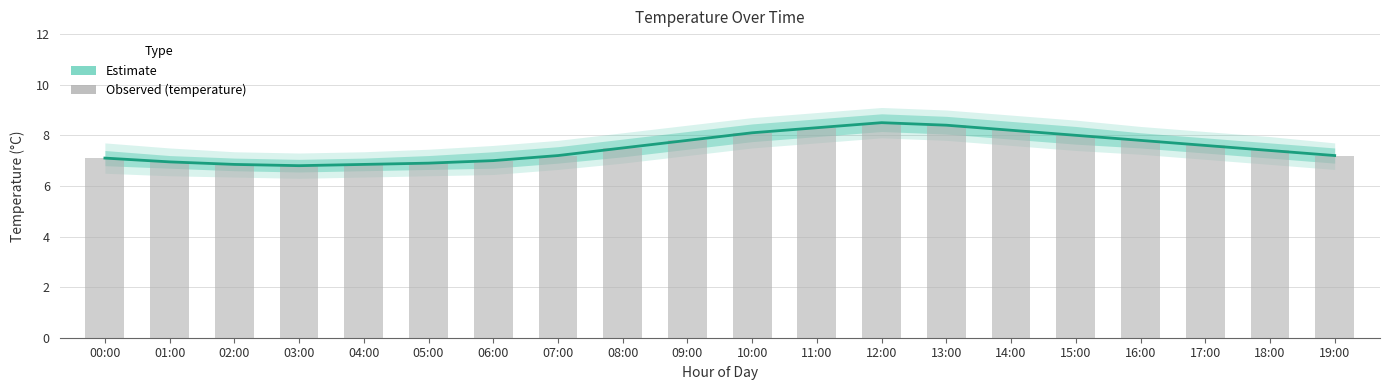

Which series has the widest spread of values?

Estimate